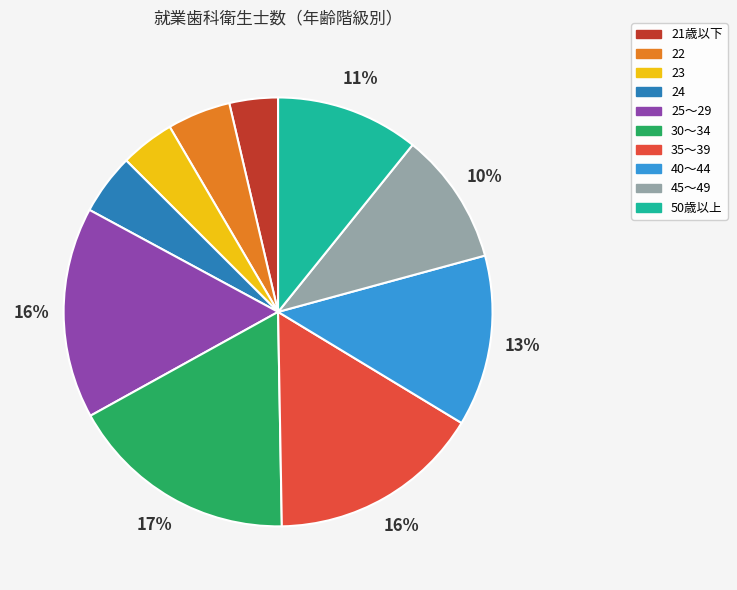

Is it true that 24 is 19% of the pie?

False